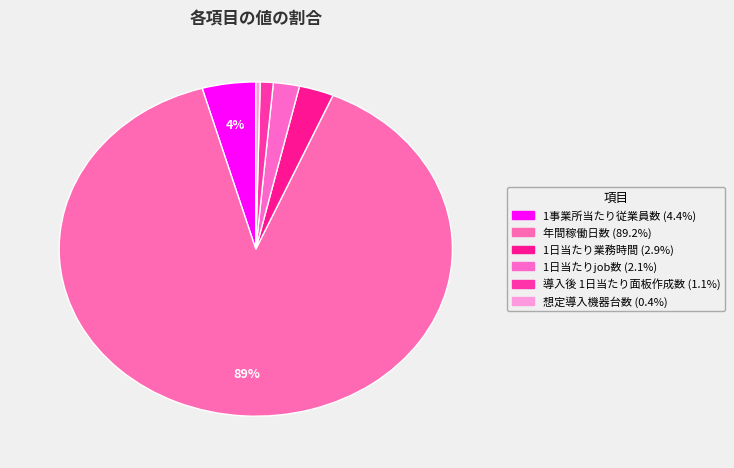

How many slices are in this pie chart?

6